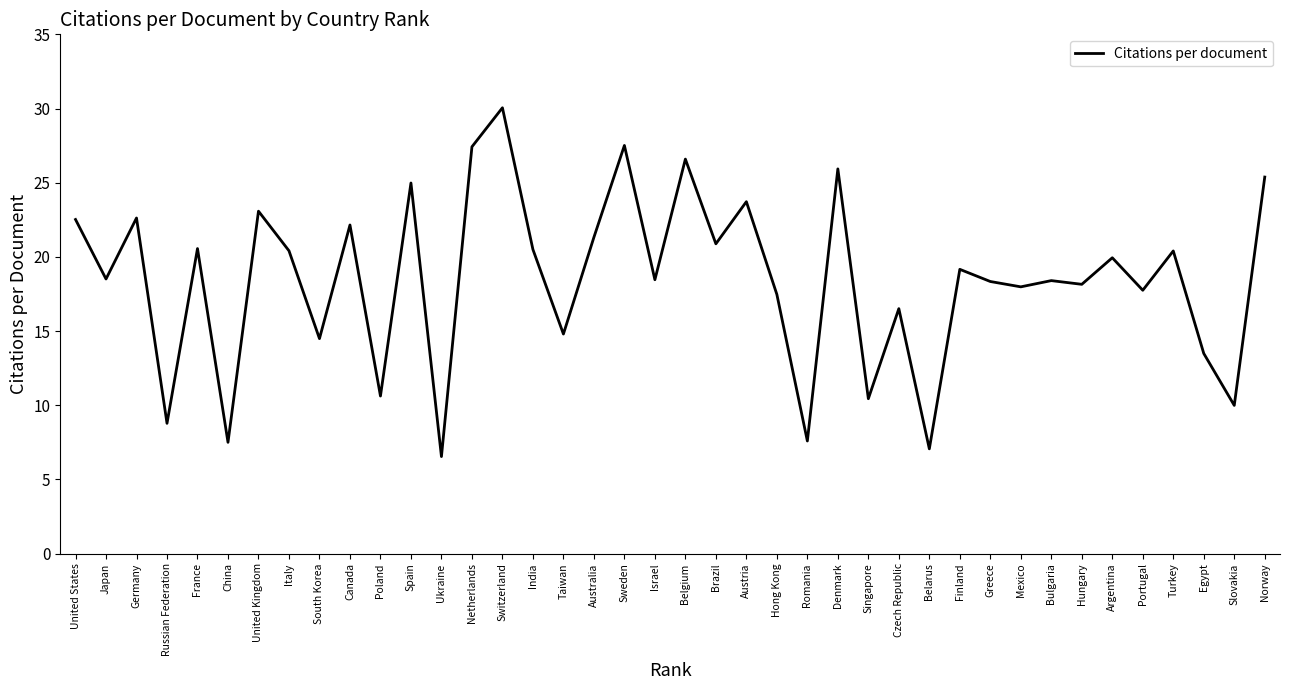

What is the greatest value displayed?

30.1